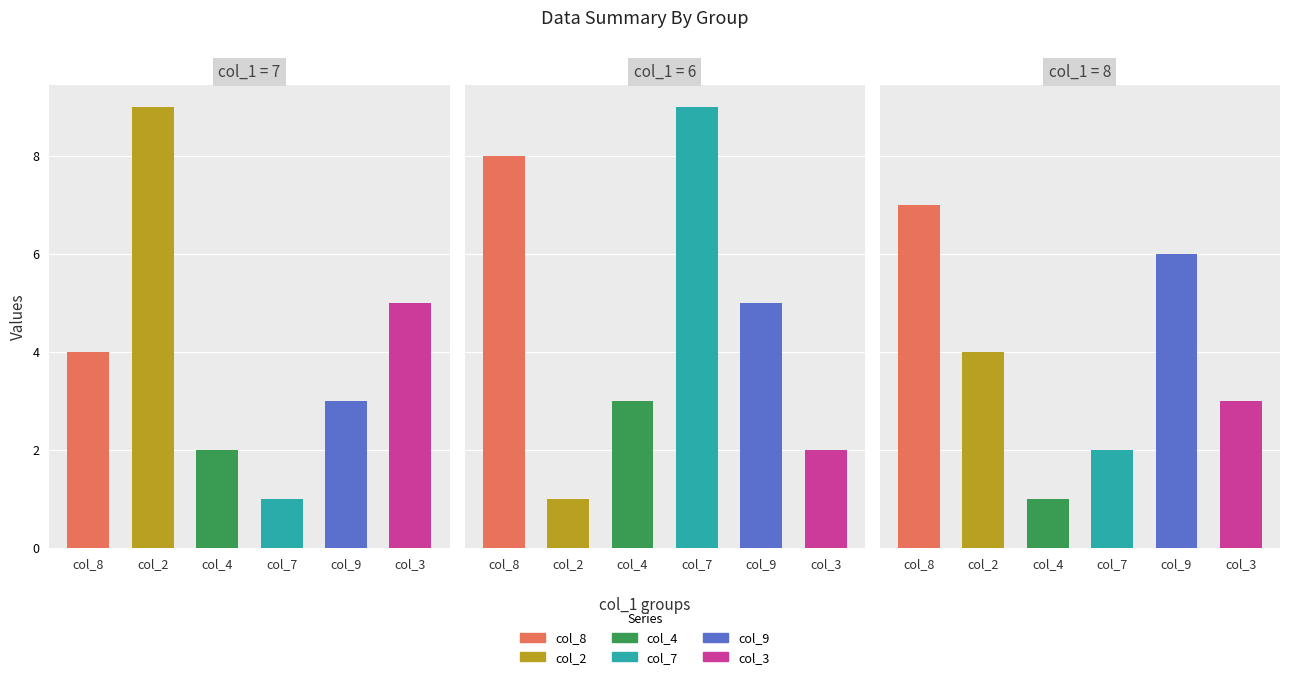

What is the spread (max minus min) of values at 8?

4